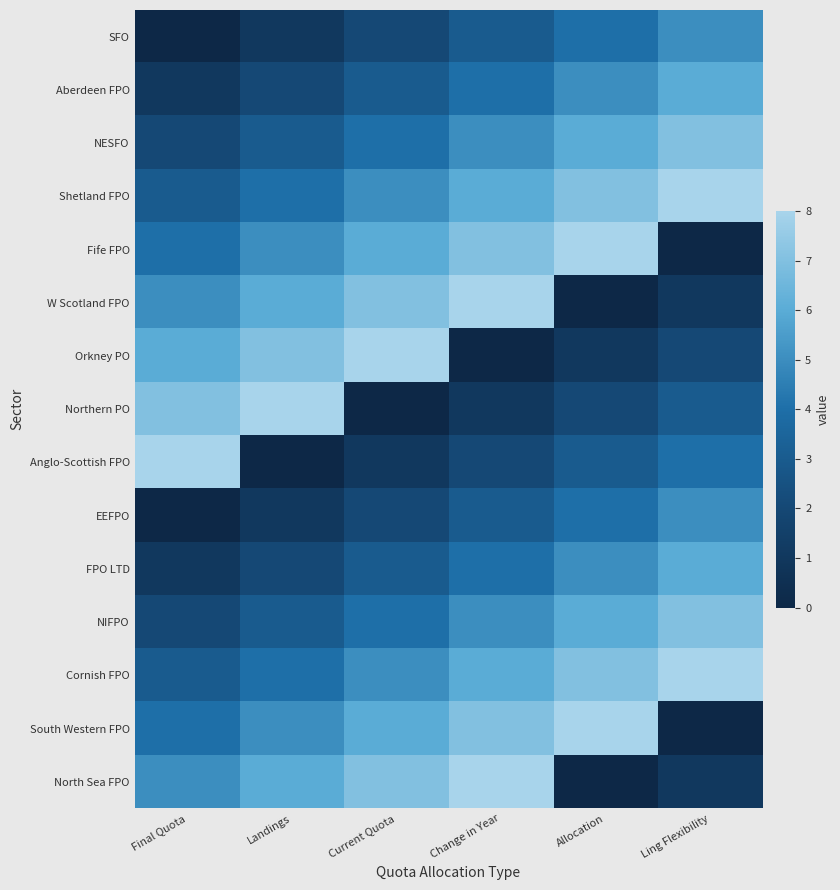

Which series has the largest total across all categories?

Shetland FPO